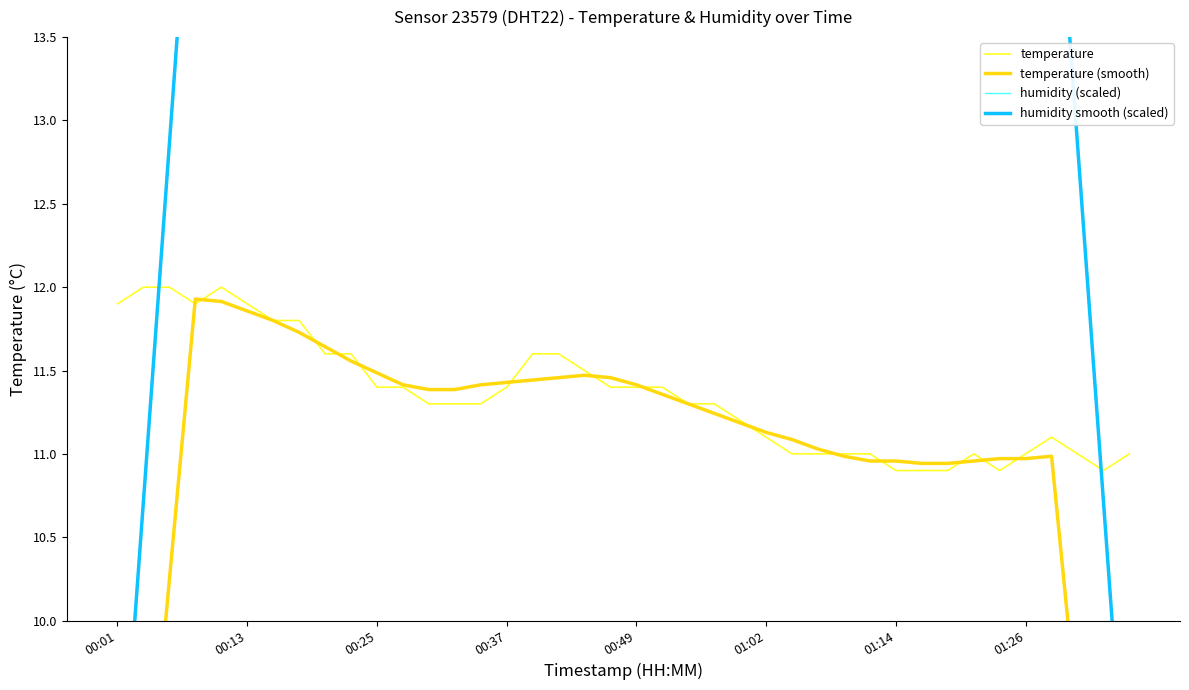

What is the highest value of the temperature series?

12.0